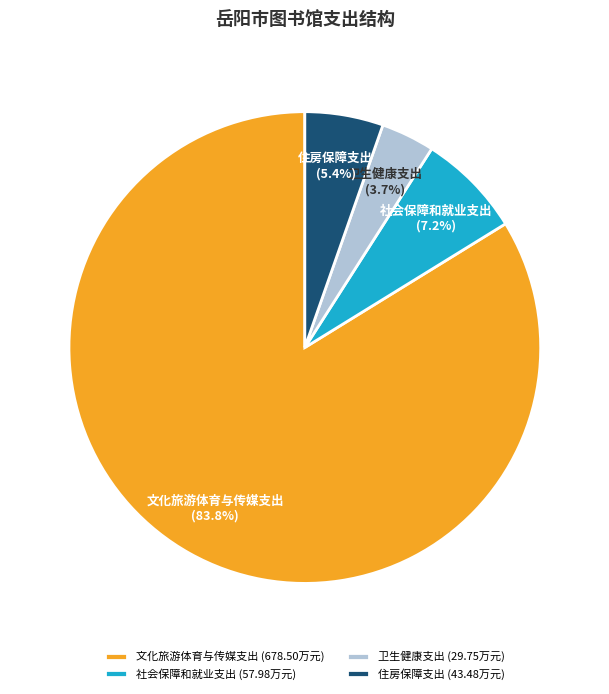

What is the smallest slice in the pie chart?

卫生健康支出